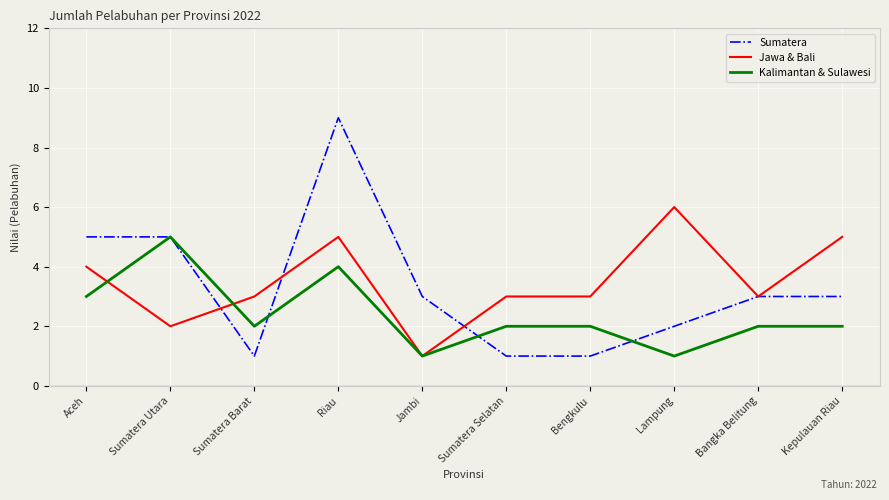

Is it true that Jawa & Bali equals 1 at Lampung?

False